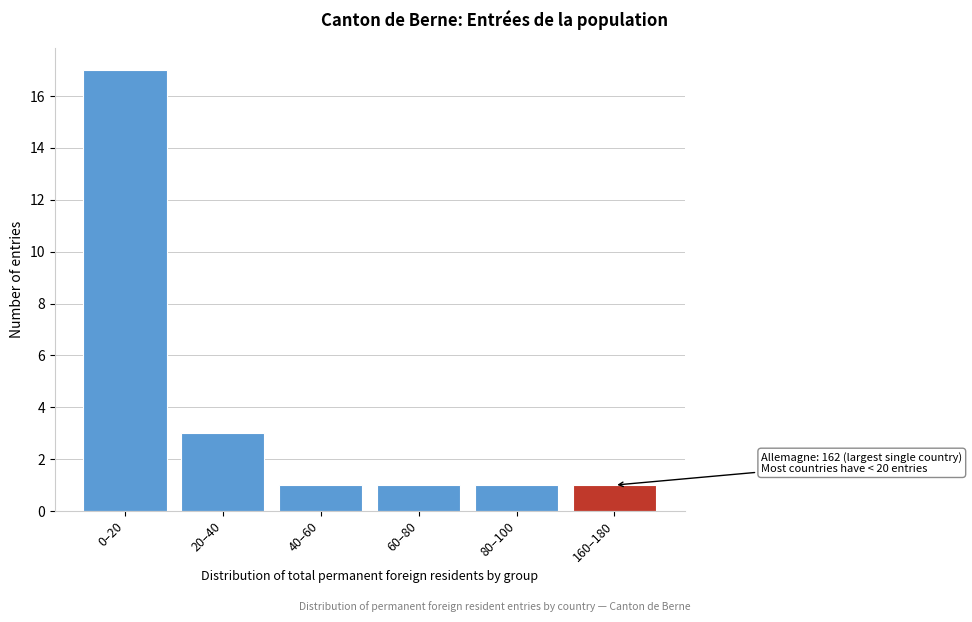

Reading left to right, what are all the values shown in this chart?

0–20=17	20–40=3	40–60=1	60–80=1	80–100=1	160–180=1